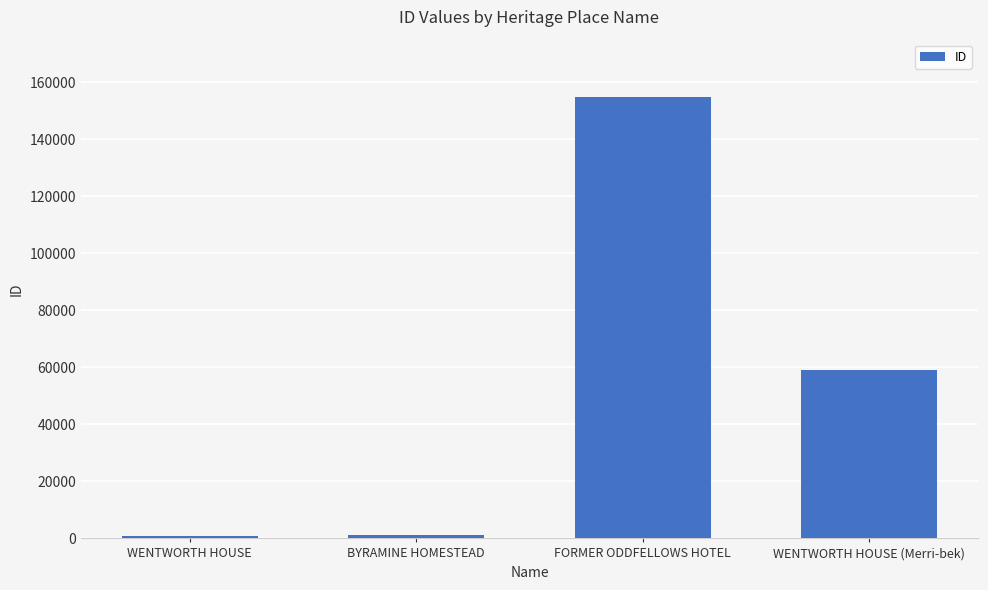

At which label does the data first exceed 59056?

FORMER ODDFELLOWS HOTEL